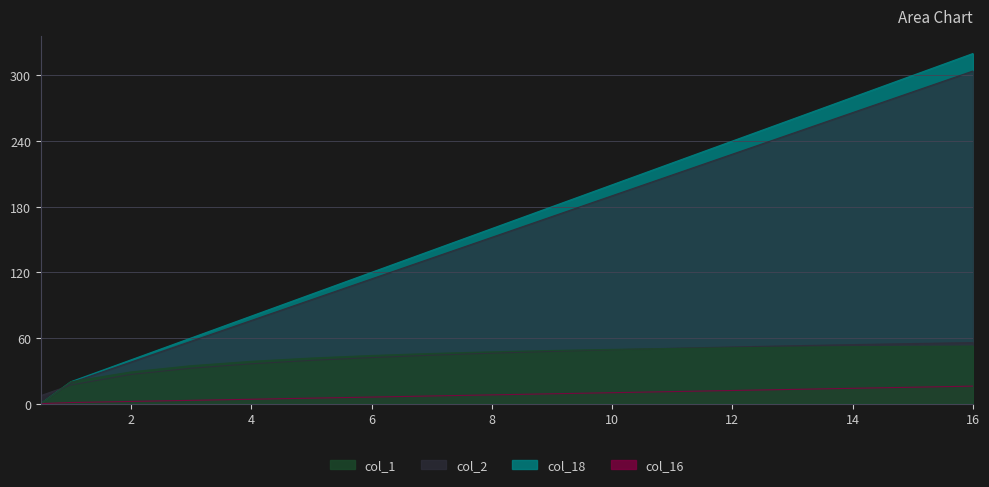

Where do col_2 and col_17 first cross each other?

0.5 and 1